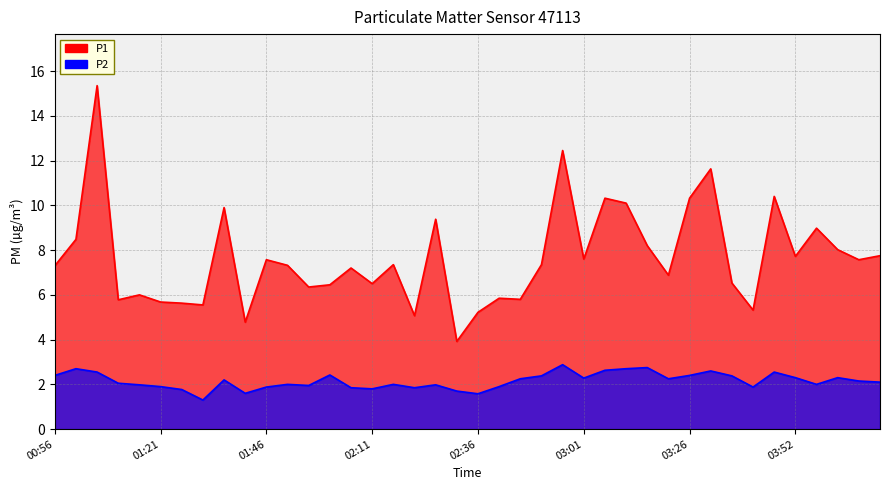

What is the maximum value shown in the chart?

15.3